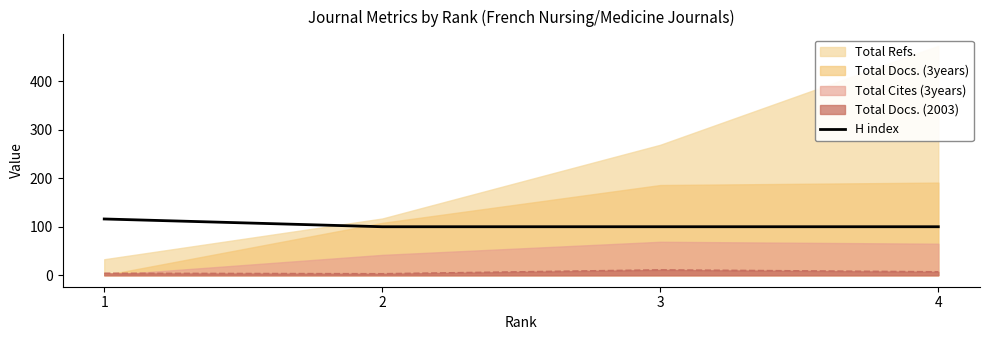

The value of H index at 2 is 100. True or false?

True